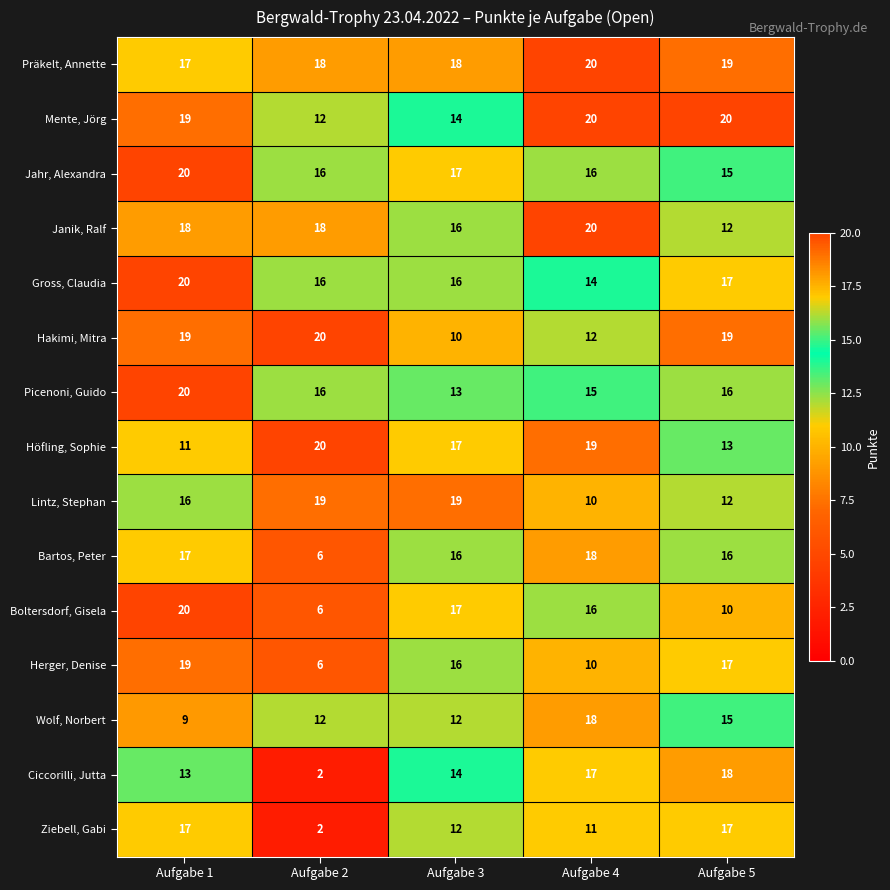

Rank the categories by Ciccorilli, Jutta value from lowest to highest.

Aufgabe 2, Aufgabe 1, Aufgabe 3, Aufgabe 4, Aufgabe 5